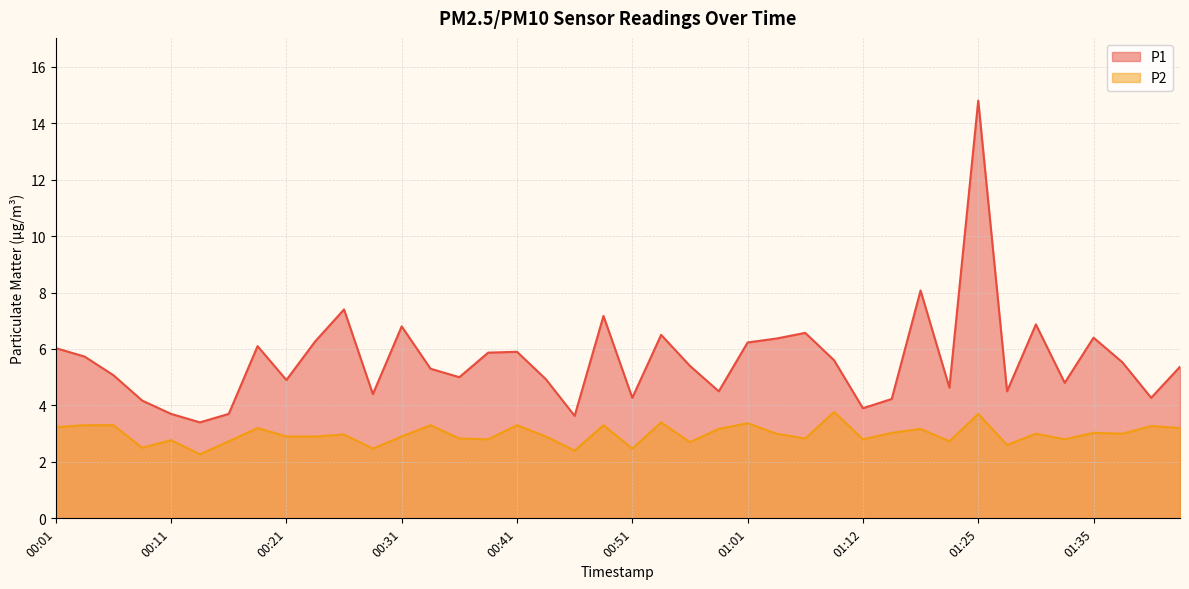

True or false: P2 and P1 cross at least once.

False